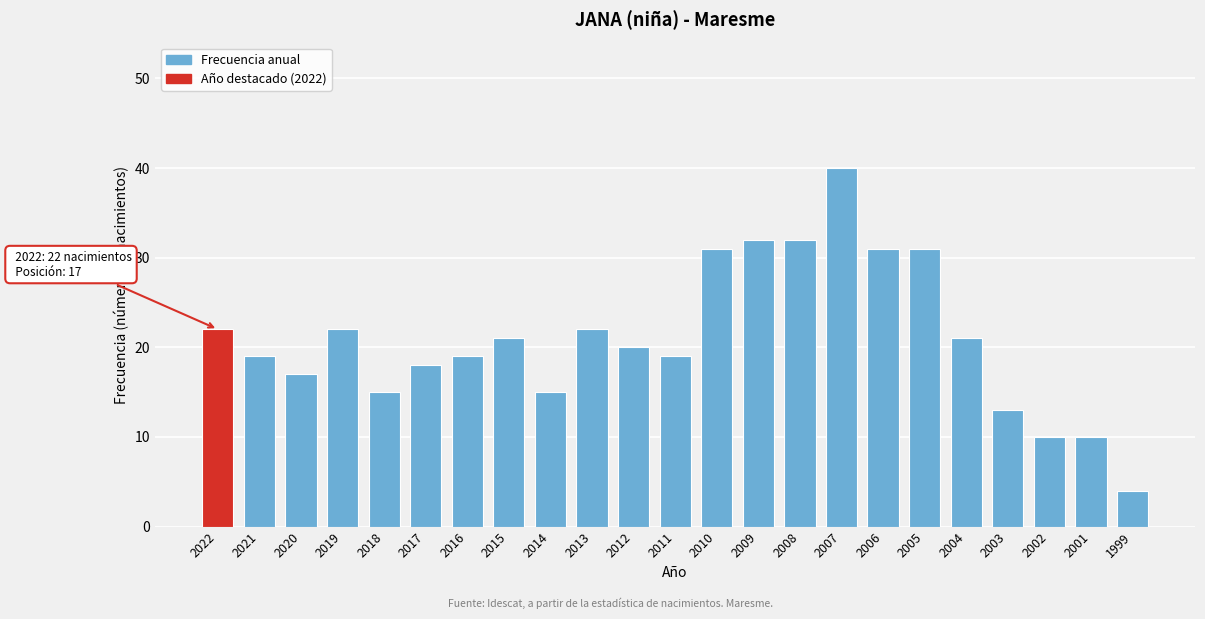

Reading right to left, what are all the values shown in this chart?

1999=4	2001=10	2002=10	2003=13	2004=21	2005=31	2006=31	2007=40	2008=32	2009=32	2010=31	2011=19	2012=20	2013=22	2014=15	2015=21	2016=19	2017=18	2018=15	2019=22	2020=17	2021=19	2022=22